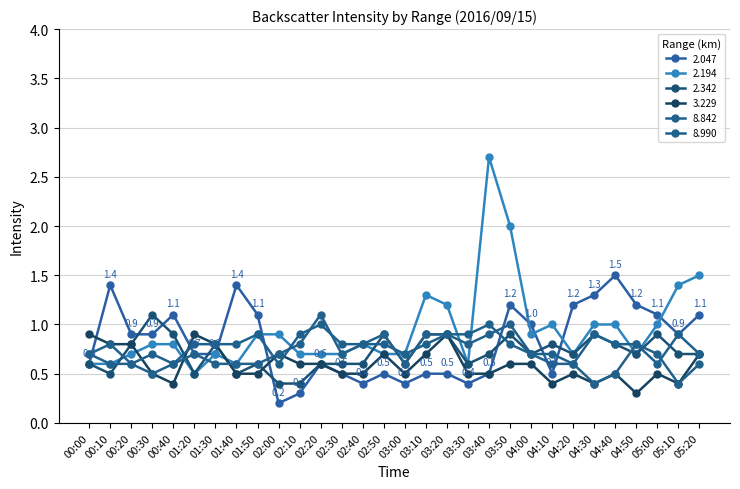

At which category does 2.342 reach its first local valley?

00:10